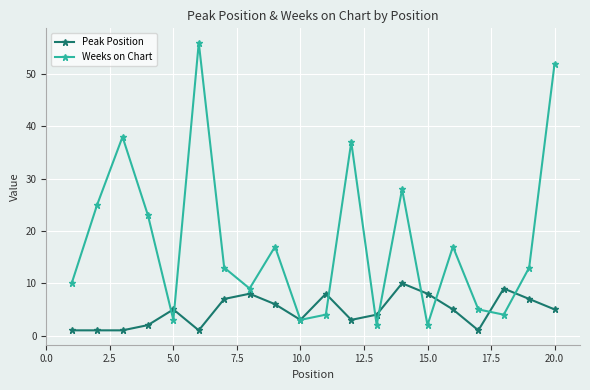

At how many categories does at least one series exceed 30?

4